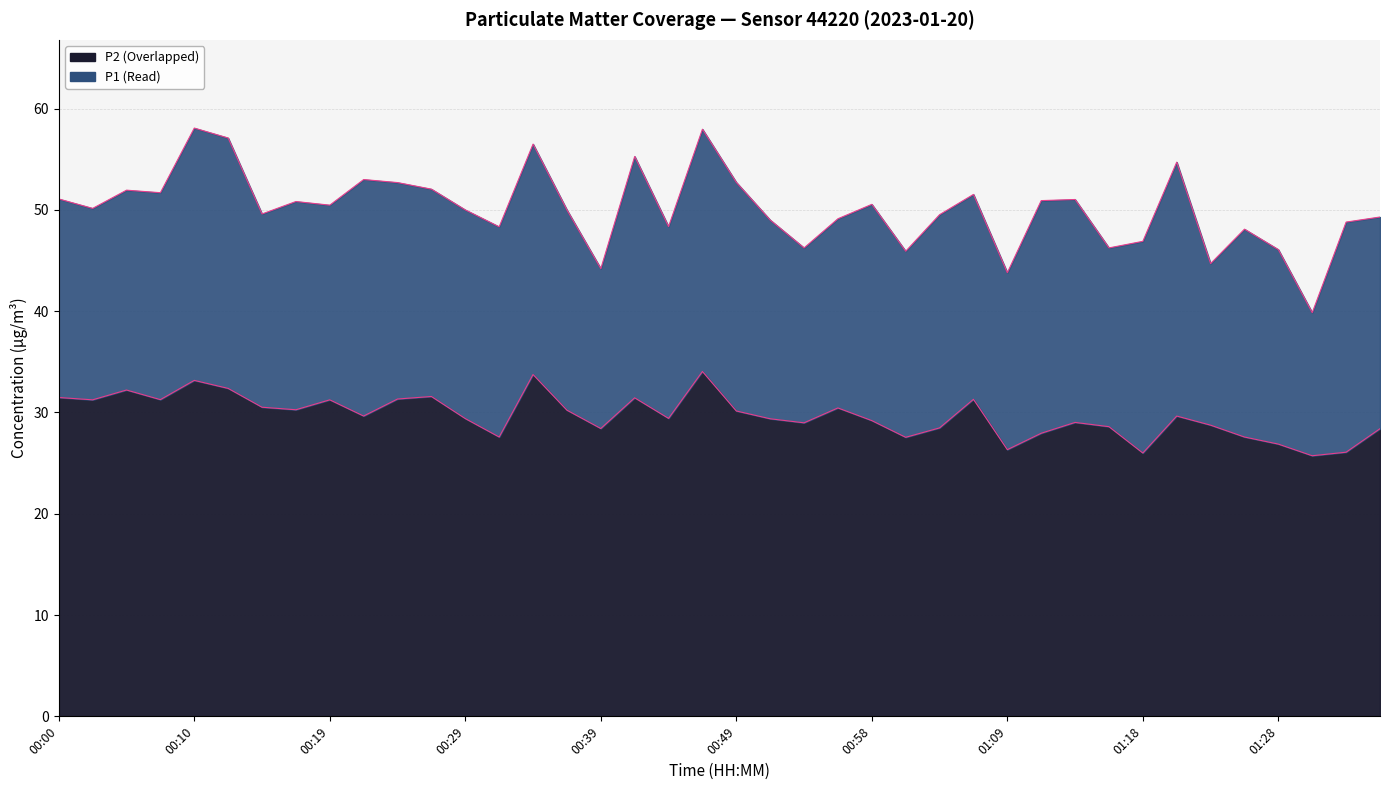

What is the difference between the P2 values at 00:07 and 00:49?

1.1